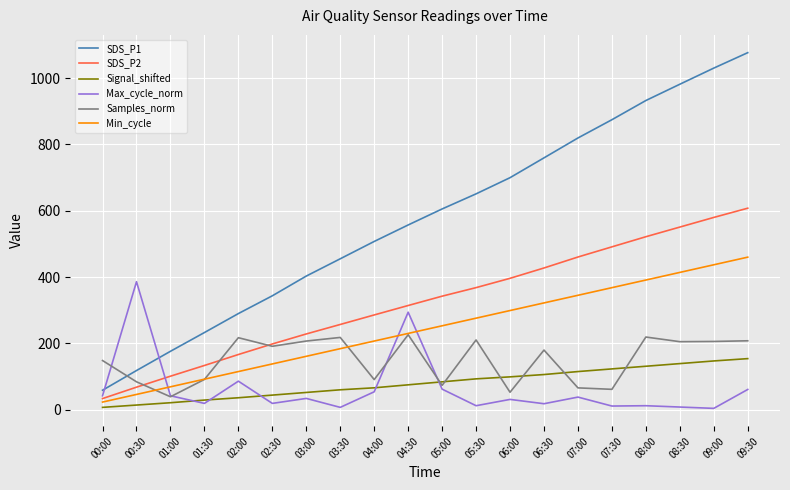

The value of Samples_norm at 06:30 is 303.3. True or false?

False